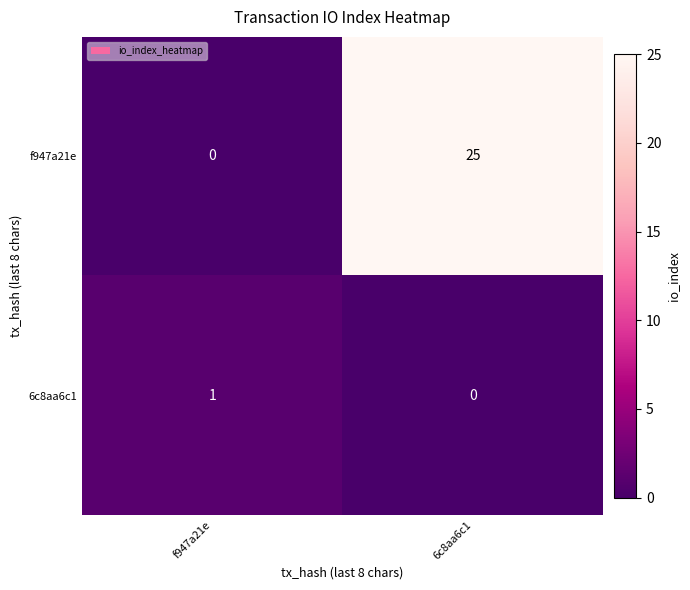

Rank the series by their maximum value, from highest to lowest.

f947a21e, 6c8aa6c1